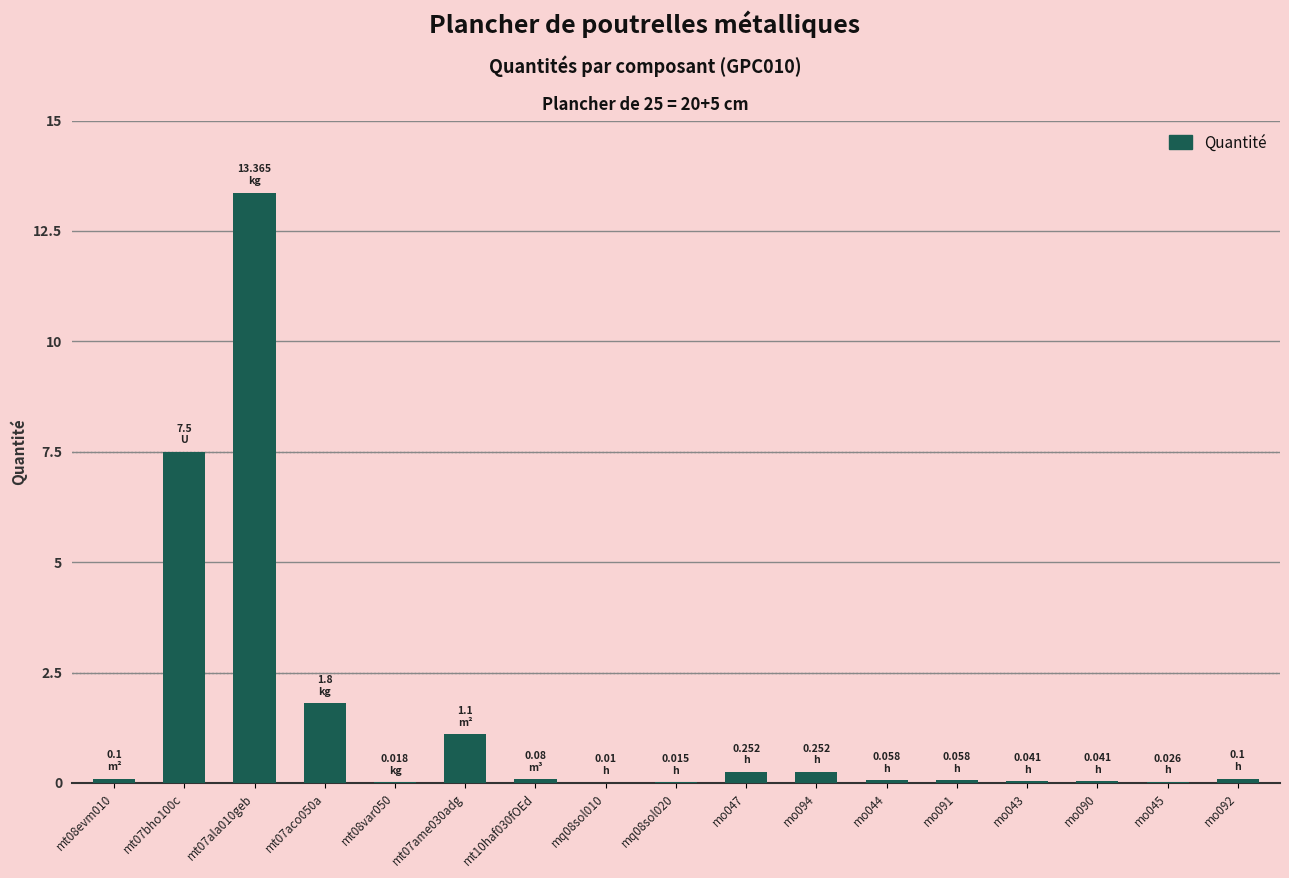

Is it true that the value at mt10haf030fOEd is 0.1?

True